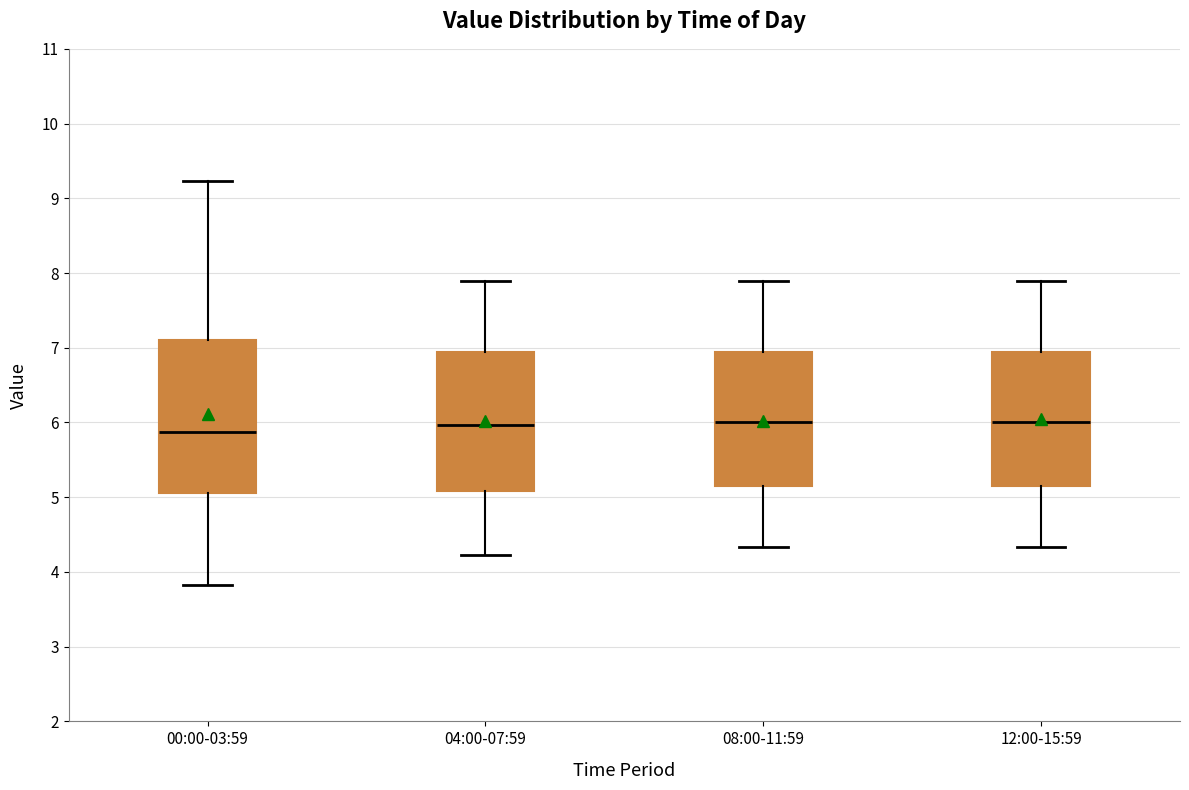

Where does the lower whisker of the box for 00:00-03:59 end on the y-axis? The values are not printed on the chart, so give them approximately, as read against the axis.

3.8